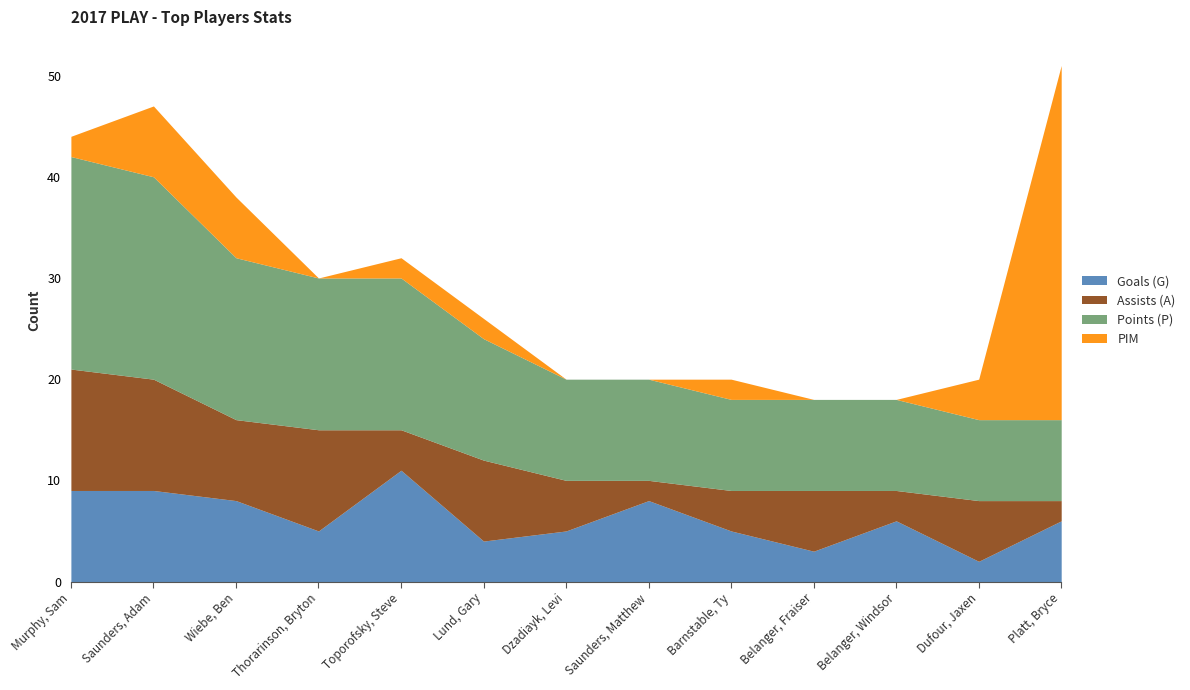

The Assists (A) series shows 1 at Platt, Bryce. True or false?

False